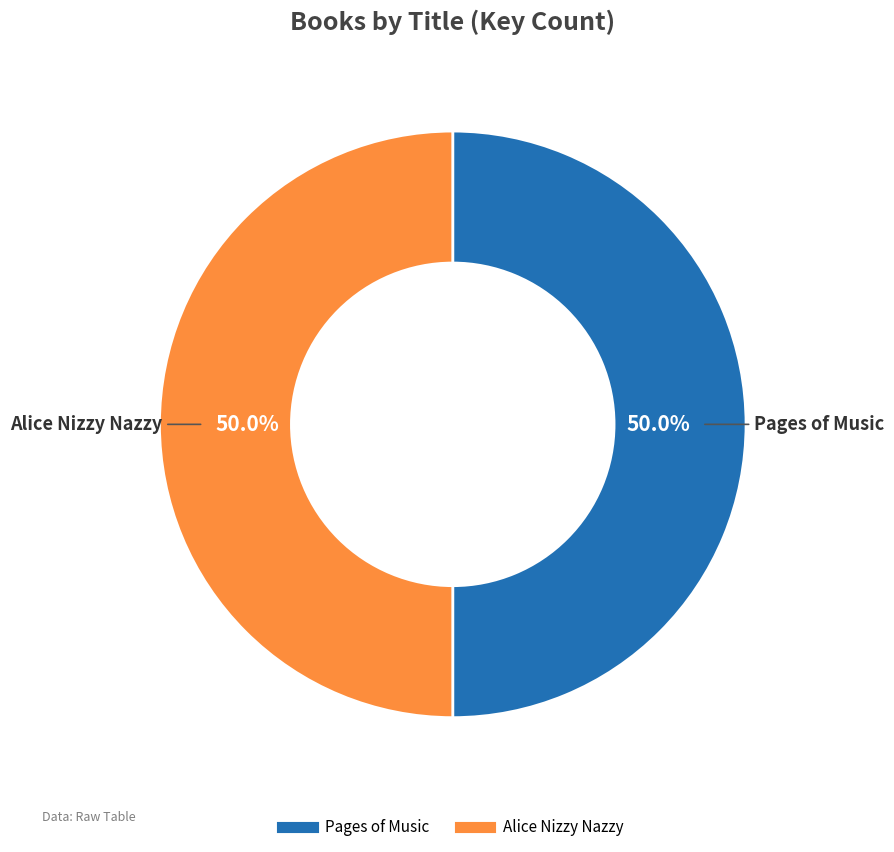

How many segments does this pie chart have?

2